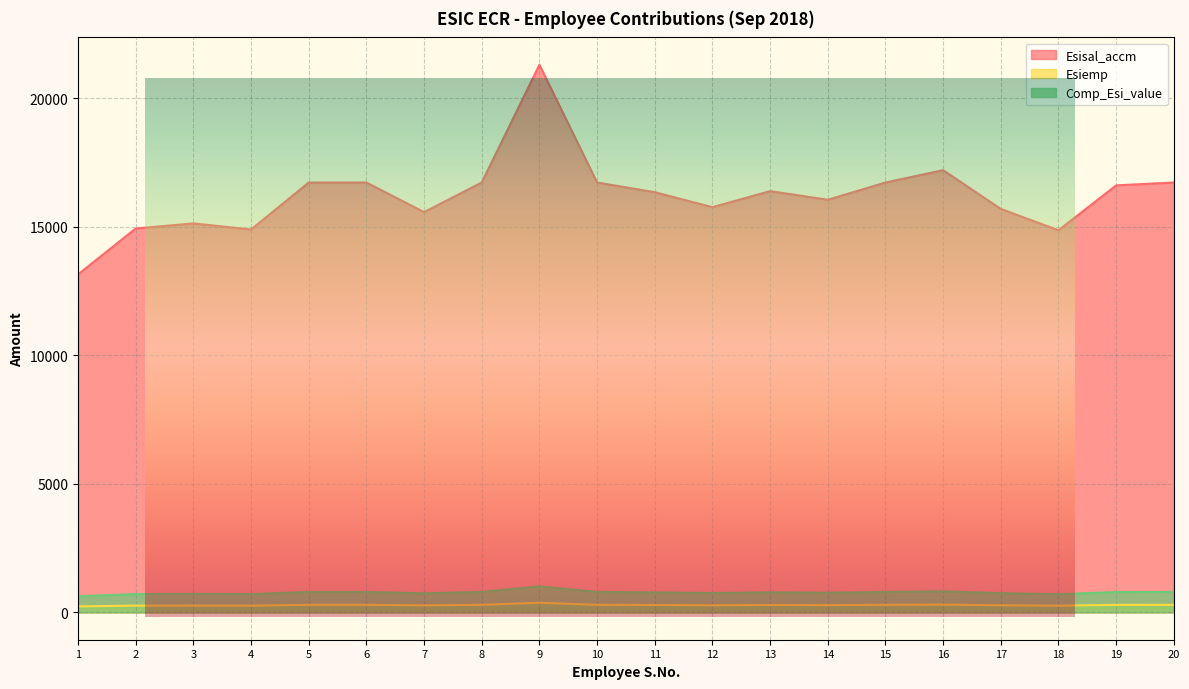

How many lines are shown in the chart?

3